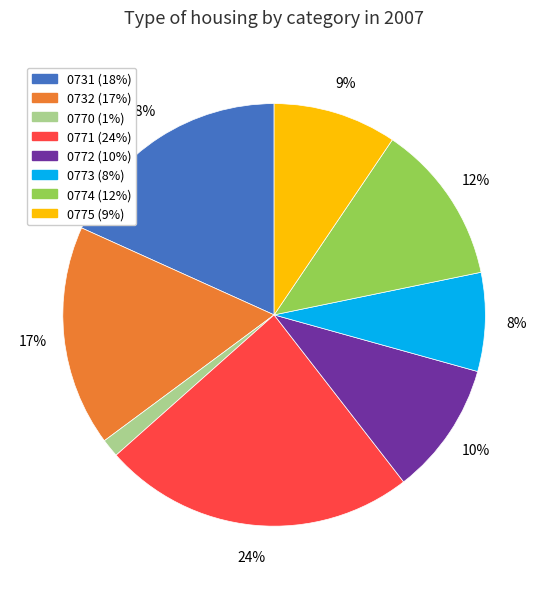

How many segments does this pie chart have?

8